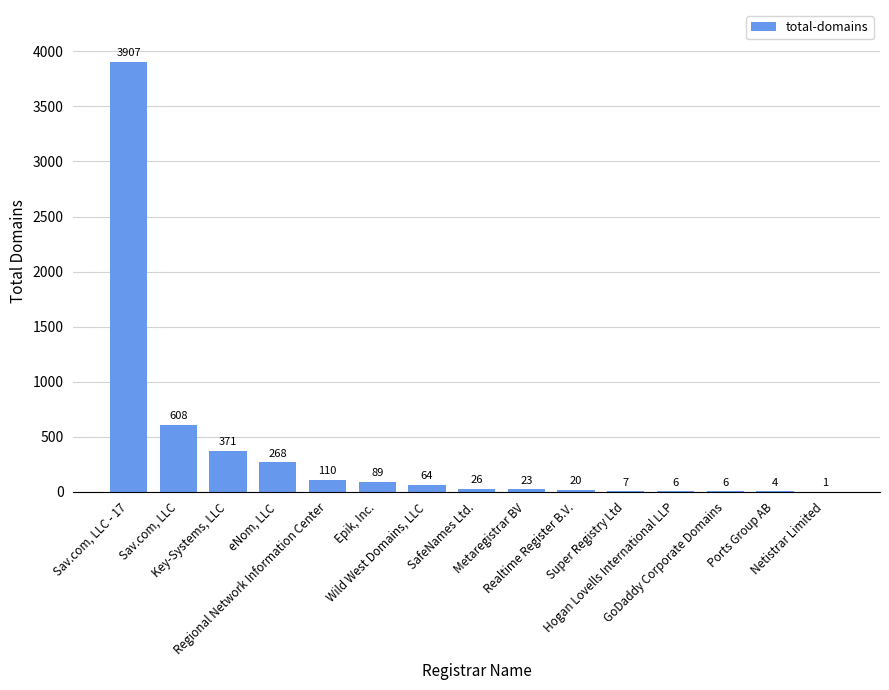

What is the average value?

367